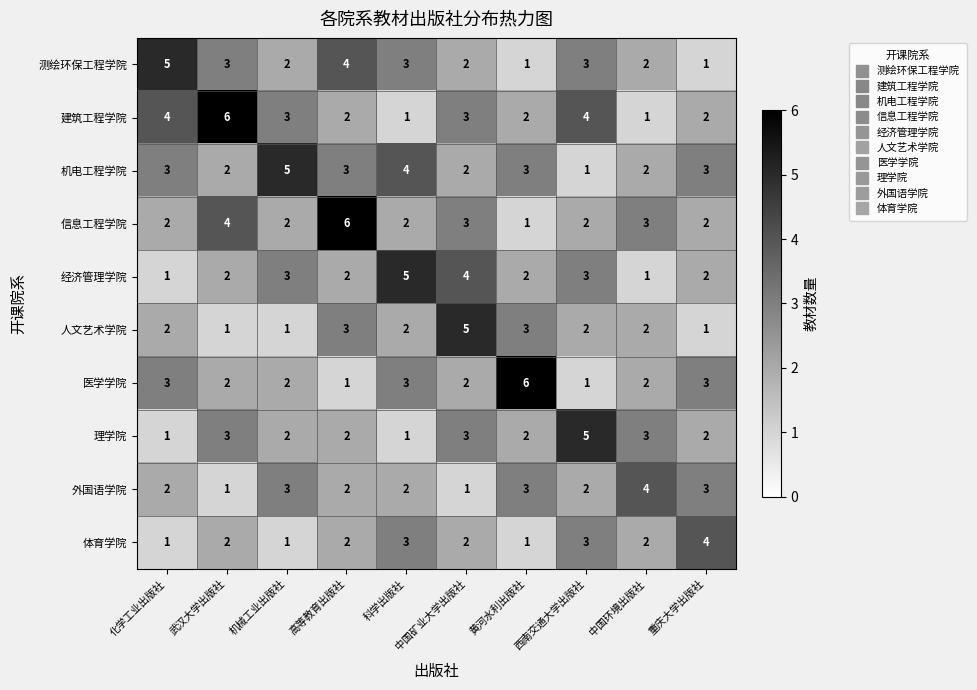

How many 经济管理学院 values are between 2 and 3?

6